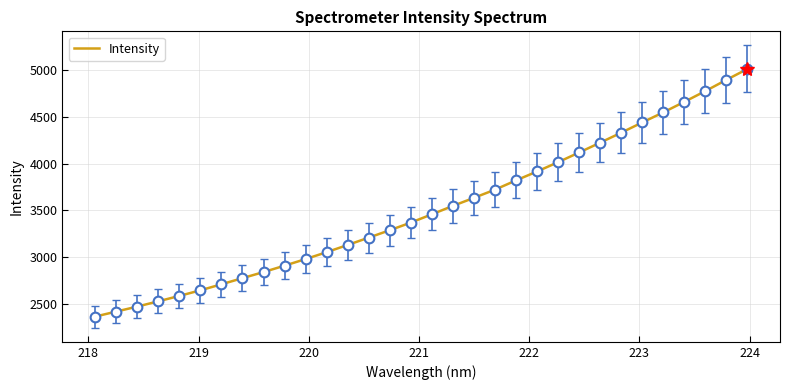

How many series are shown in this chart?

1